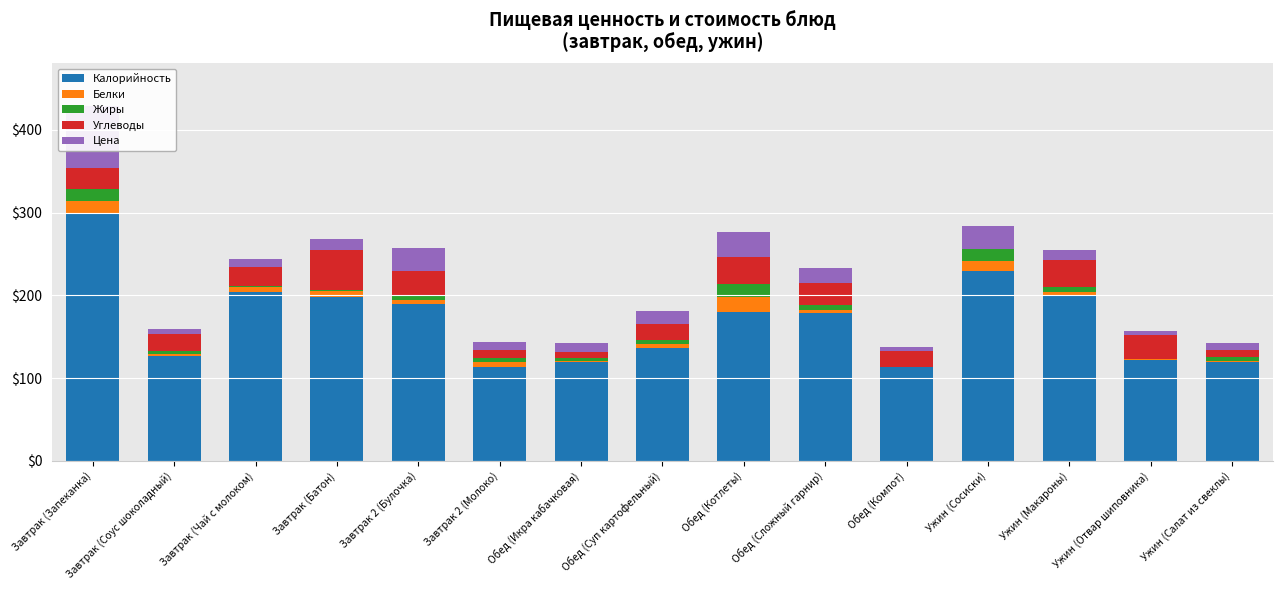

Which label corresponds to the largest value in the chart?

Завтрак (Запеканка)